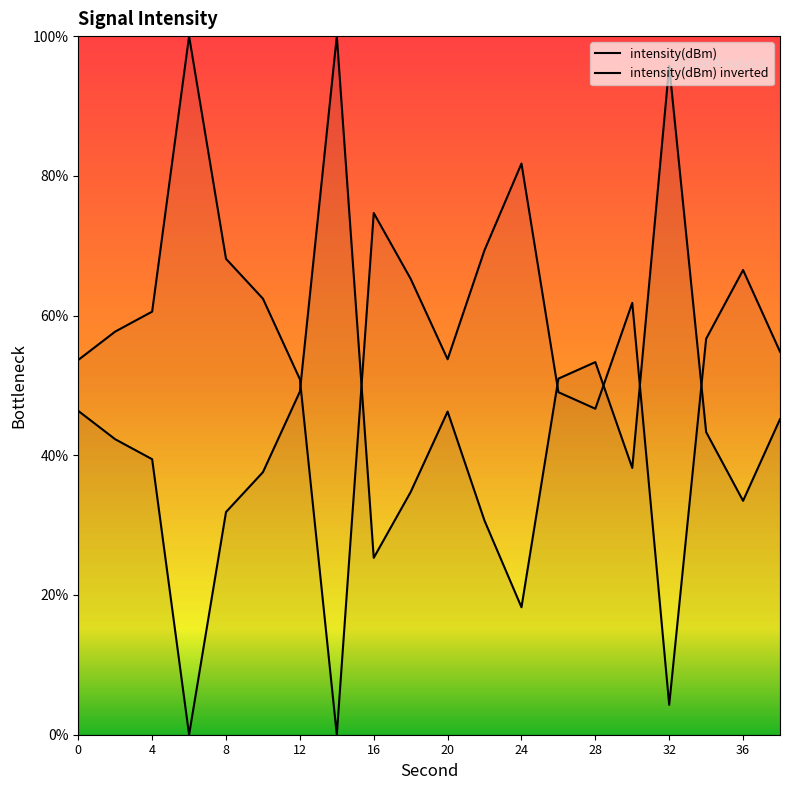

The value of intensity(dBm) at 13 is 73.6. True or false?

False